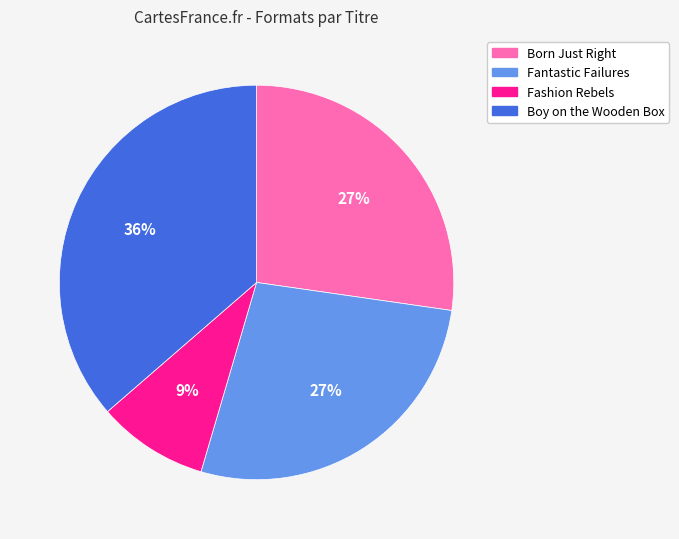

Does Fashion Rebels represent more than half of the total?

No